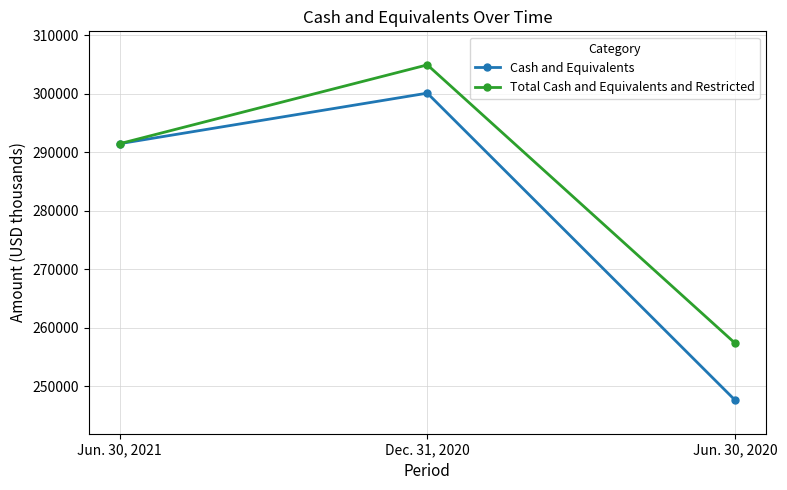

Which series changed the most between Jun. 30, 2021 and Jun. 30, 2020?

Cash and Equivalents